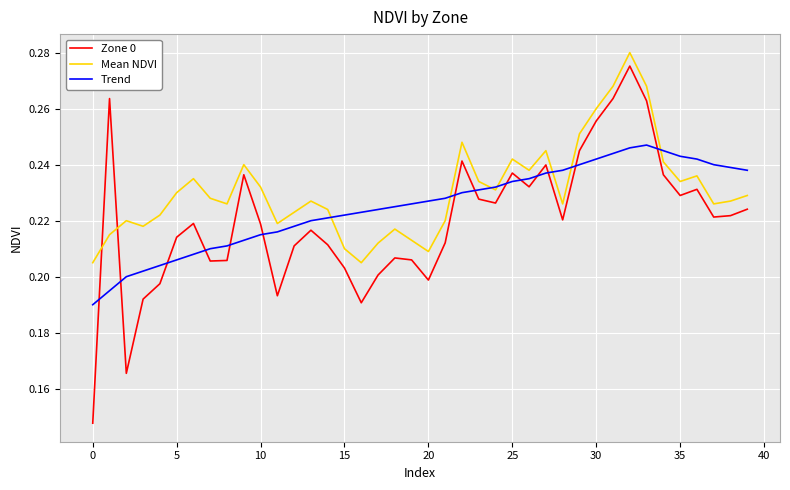

List the series in order of their overall mean, lowest first.

Zone 0, Trend, Mean NDVI